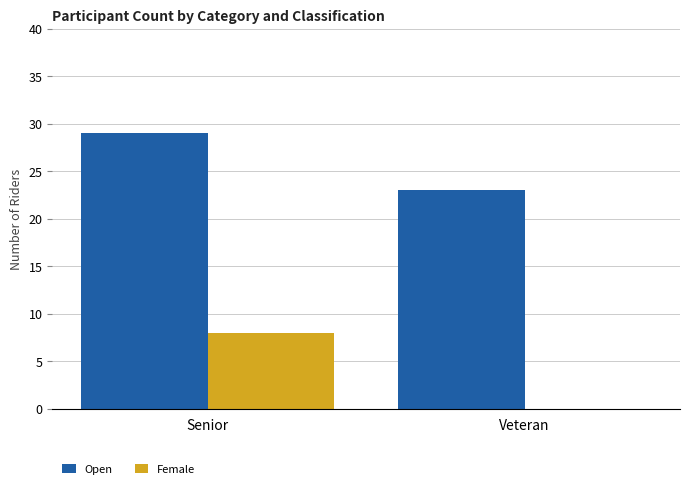

Is it true that Open equals 40 at Veteran?

False